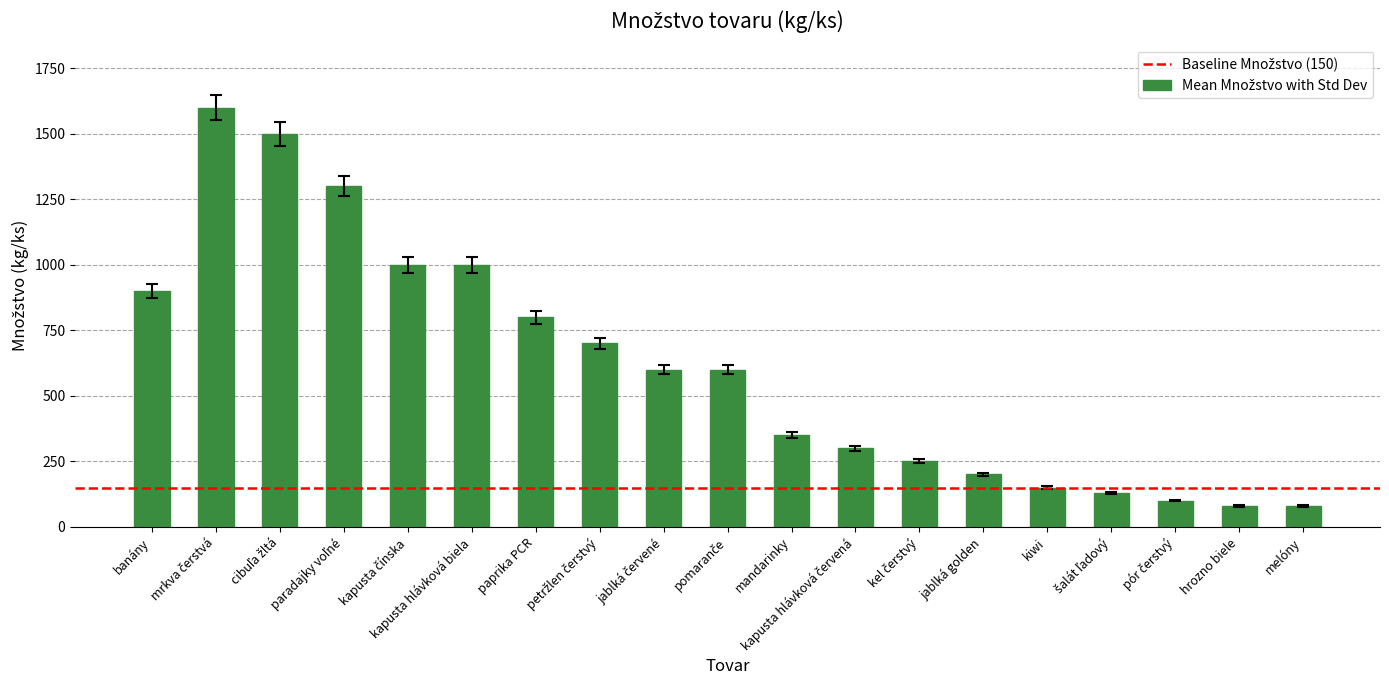

How many bars are there in total?

19